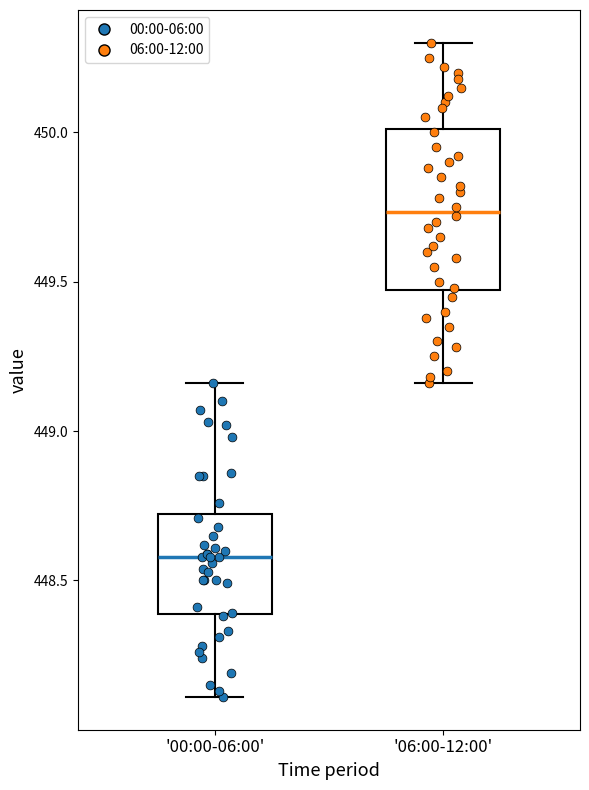

Which box's median line is the highest?

'06:00-12:00'